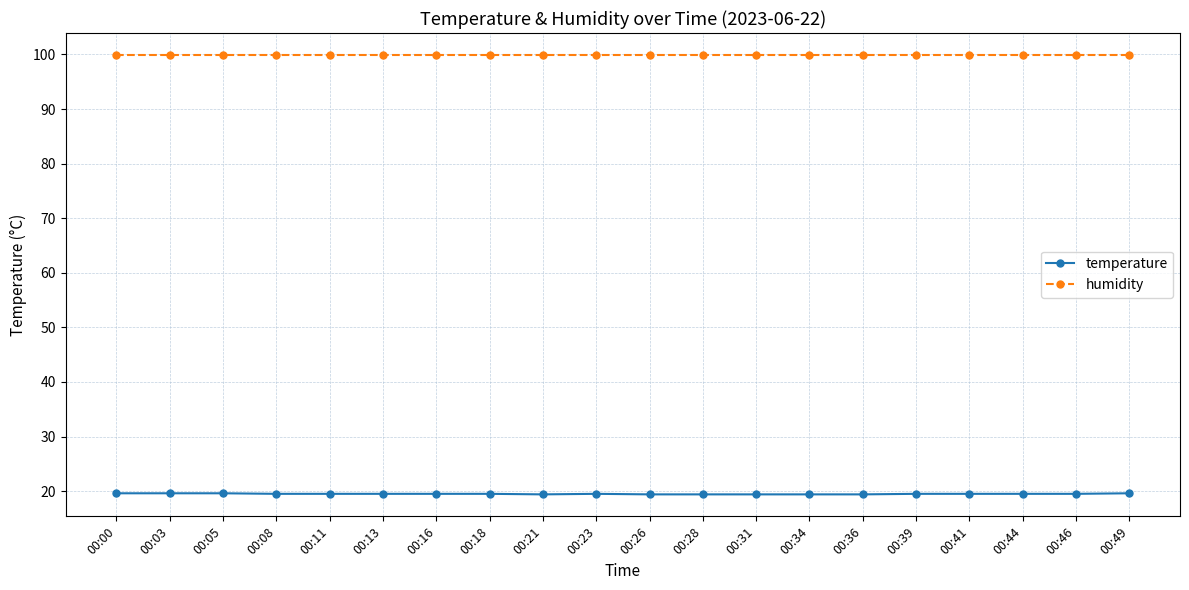

What is the maximum value shown in the chart?

99.9